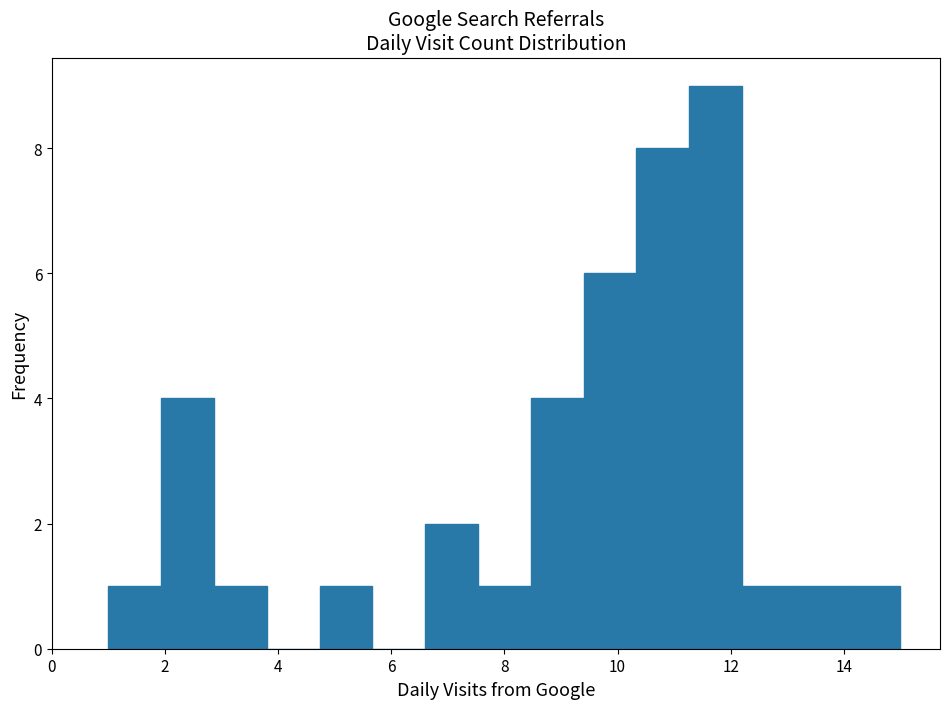

How tall is the bar that spans 13.2 to 14.0 on the x-axis? Neither the bar edges nor the heights are printed on the chart, so give them approximately, as read against the axes.

1